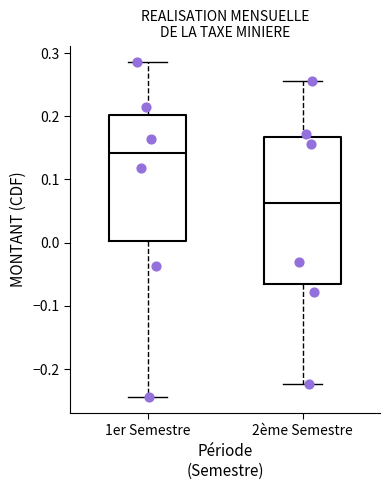

Reading left to right, transcribe this box plot: for each box, give where its median line is, the range the box spans, and where its two whiskers end, as read against the y-axis. The values are not printed on the chart, so give them approximately, as read against the axis.

1er Semestre: median 0.14, box 0.00 to 0.20, whiskers -0.24 to 0.29
2ème Semestre: median 0.06, box -0.07 to 0.17, whiskers -0.22 to 0.26